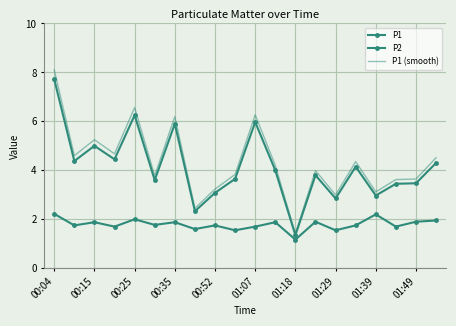

What is the smallest value displayed?

1.2